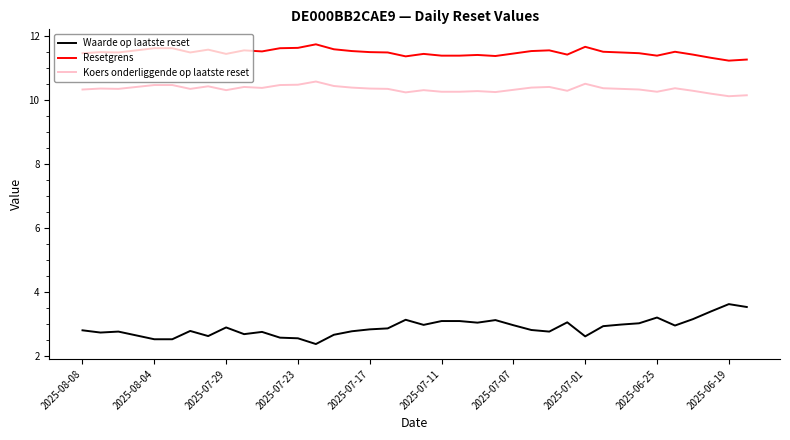

True or false: Waarde op laatste reset and Koers onderliggende op laatste reset cross at least once.

False